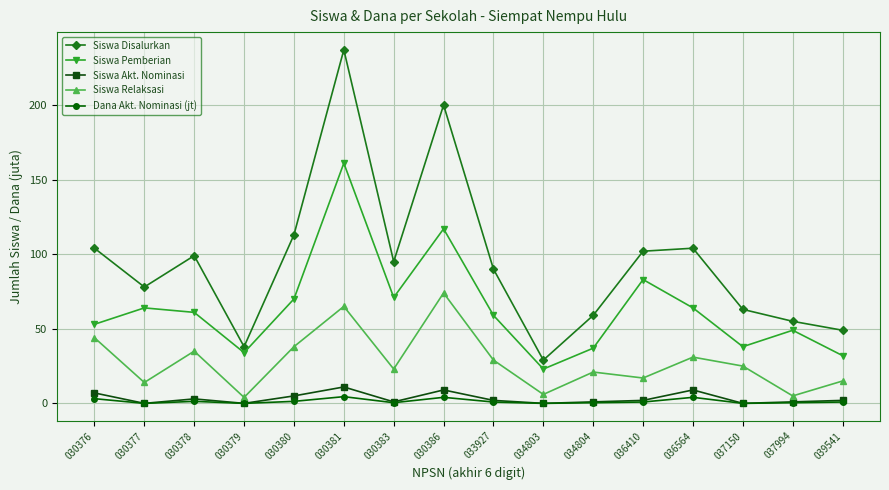

True or false: Siswa Pemberian and Siswa Relaksasi intersect in this chart.

False